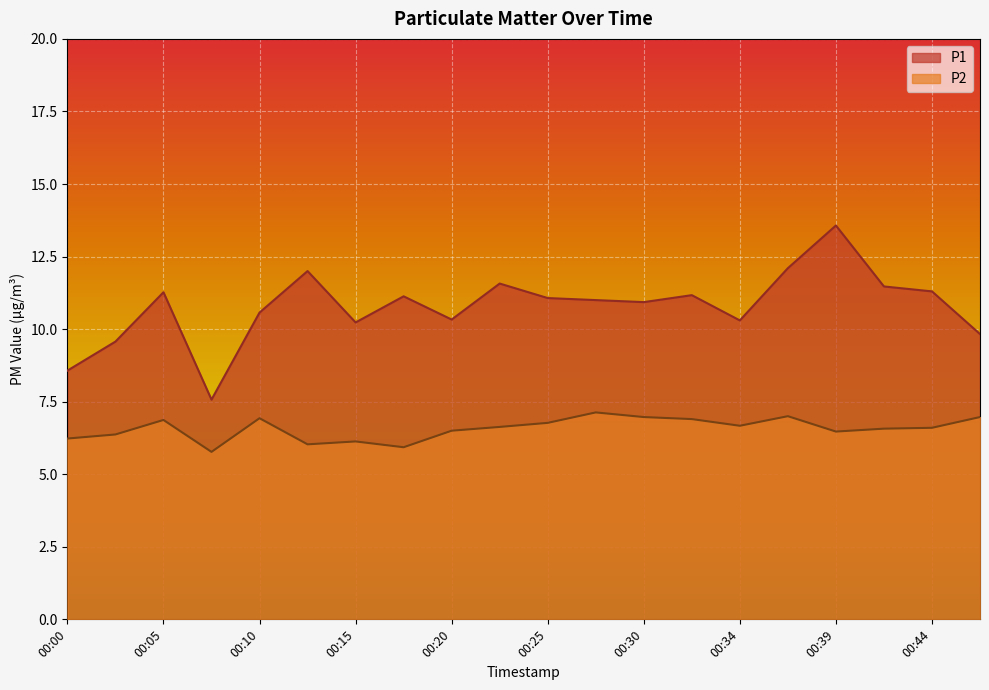

True or false: P2 and P1 cross at least once.

False